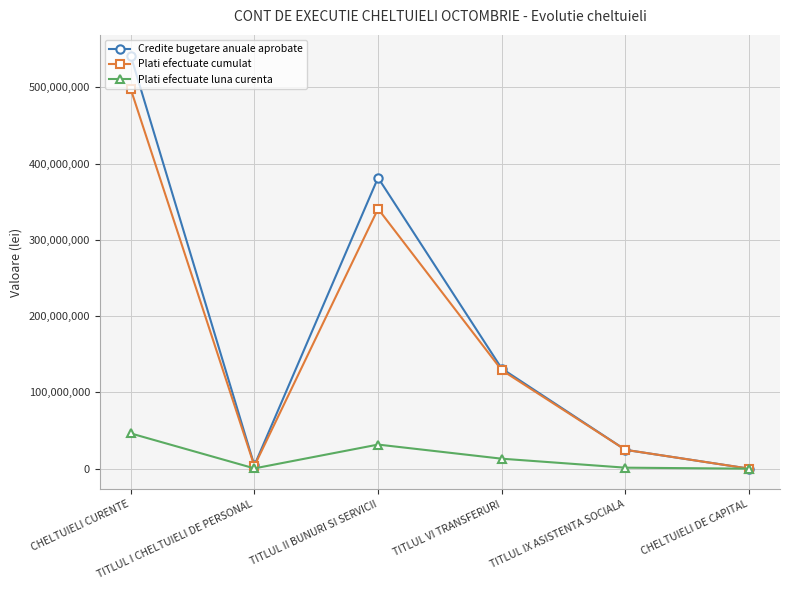

Count the number of data series in this chart.

3